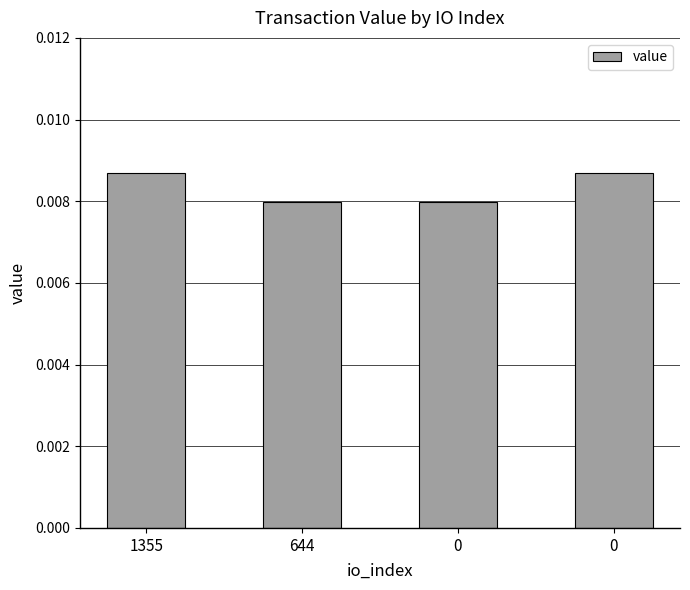

Reading right to left, what are all the values shown in this chart?

0=0.0	0=0.0	644=0.0	1355=0.0